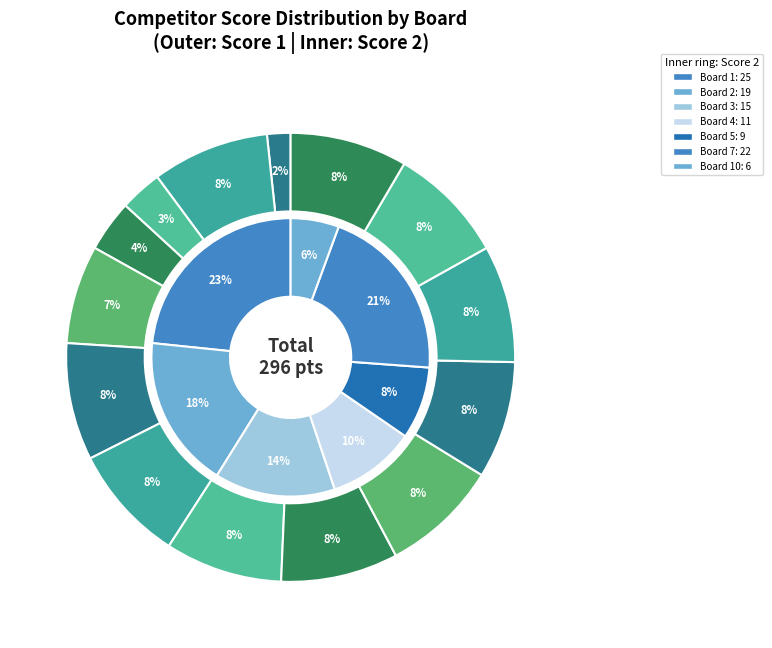

To the nearest percent, what is the difference between the Board 3 and Board 5 slice percentages?

6%